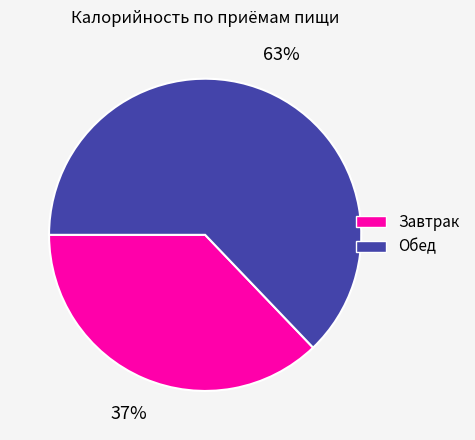

Between Завтрак and Обед, which is larger?

Обед